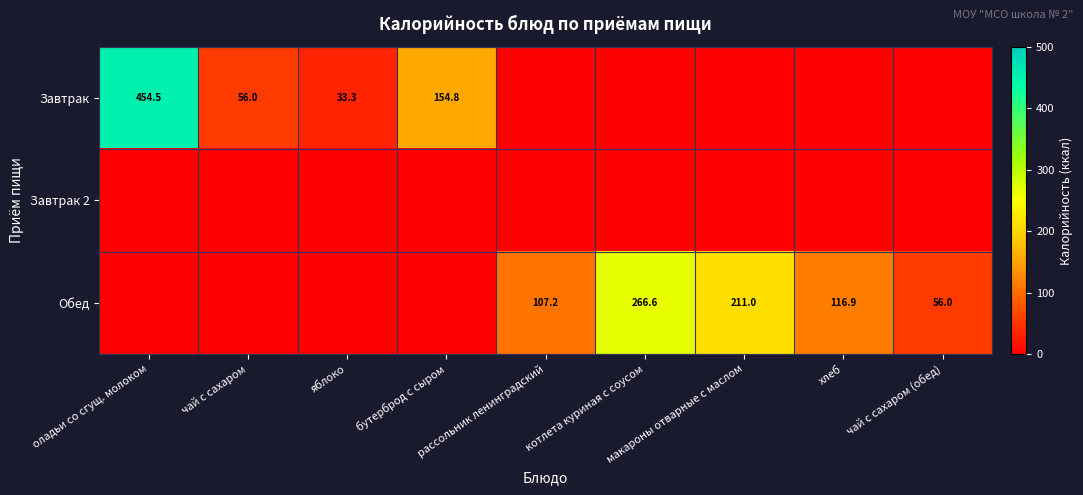

Count the number of categories in the chart.

9